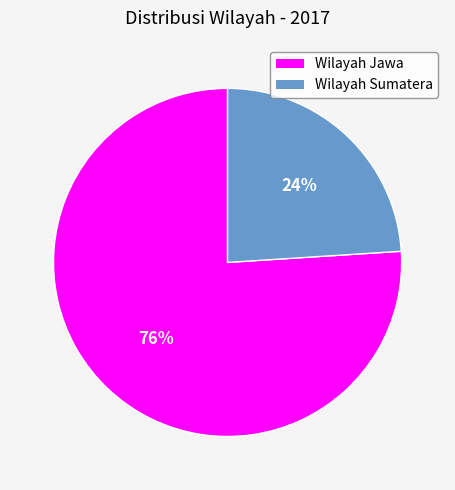

Is there any slice that represents more than half of the pie?

Yes